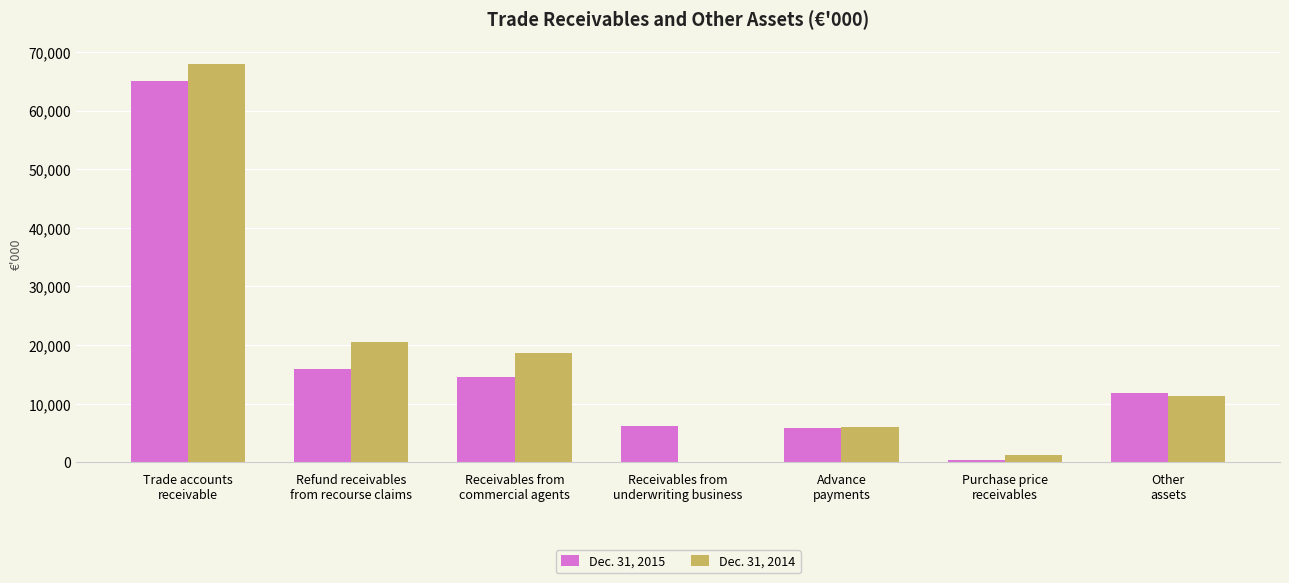

What is the sum of the Dec. 31, 2015 values at Receivables from
underwriting business and Trade accounts
receivable?

71263